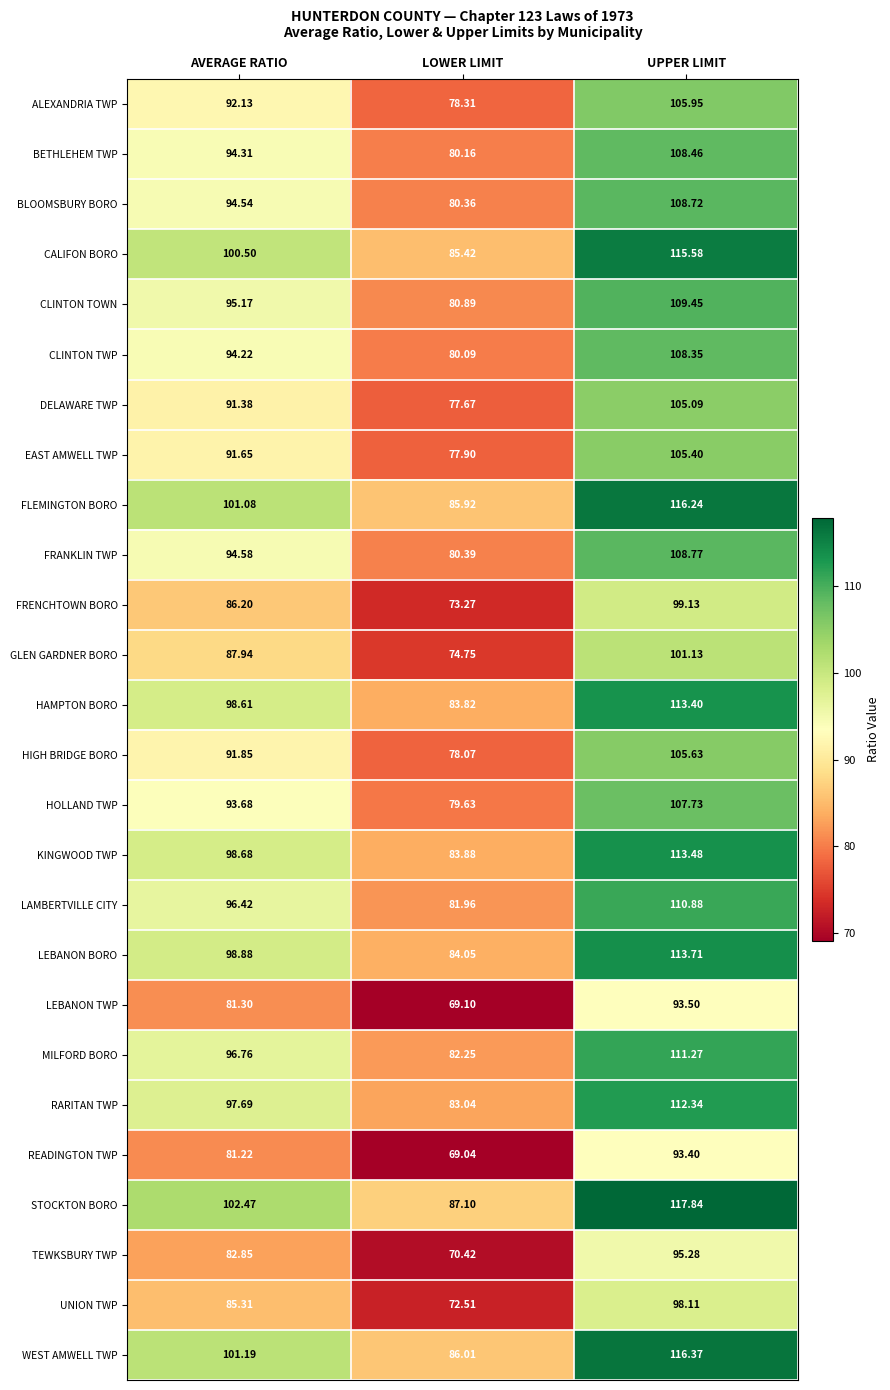

How many data points does each series have?

3